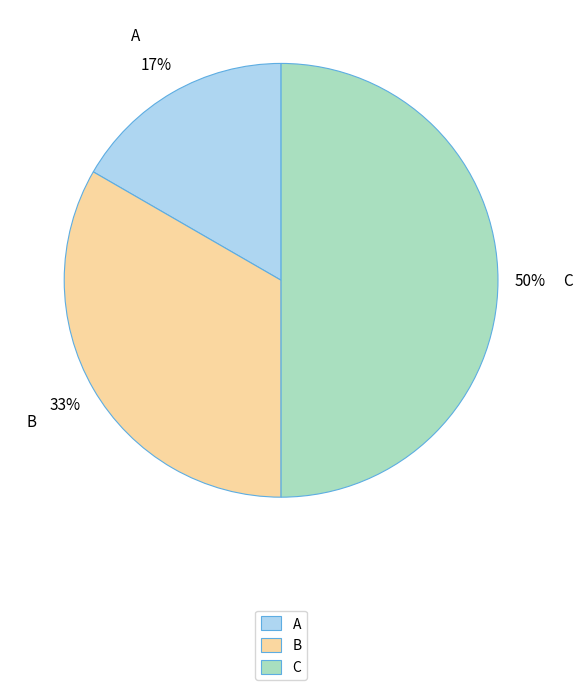

Approximately how many times larger is the value at B compared to C?

0.7